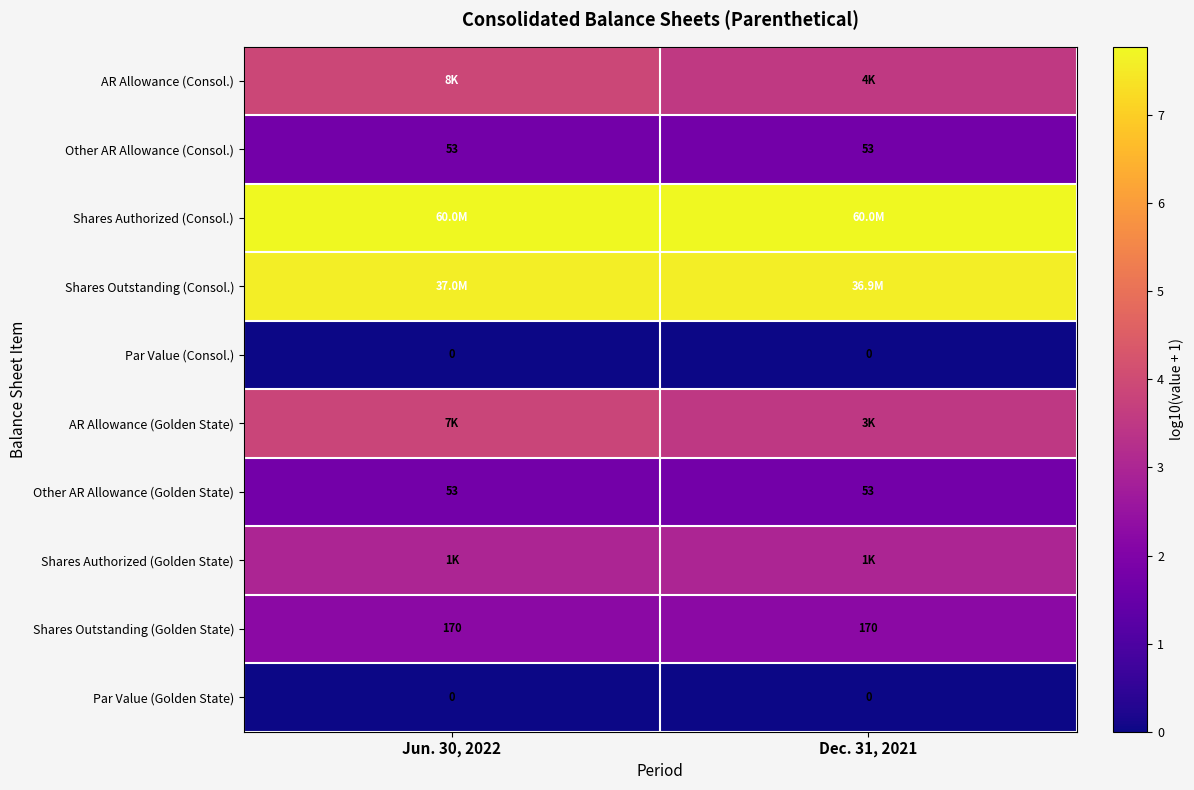

The Other AR Allowance (Consol.) series shows 1.7 at Jun. 30, 2022. True or false?

True